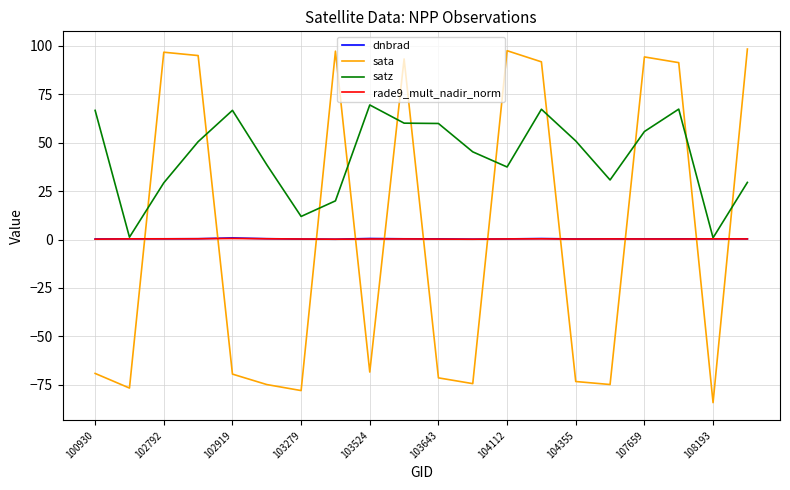

Does the chart display data point markers on the line(s)?

No